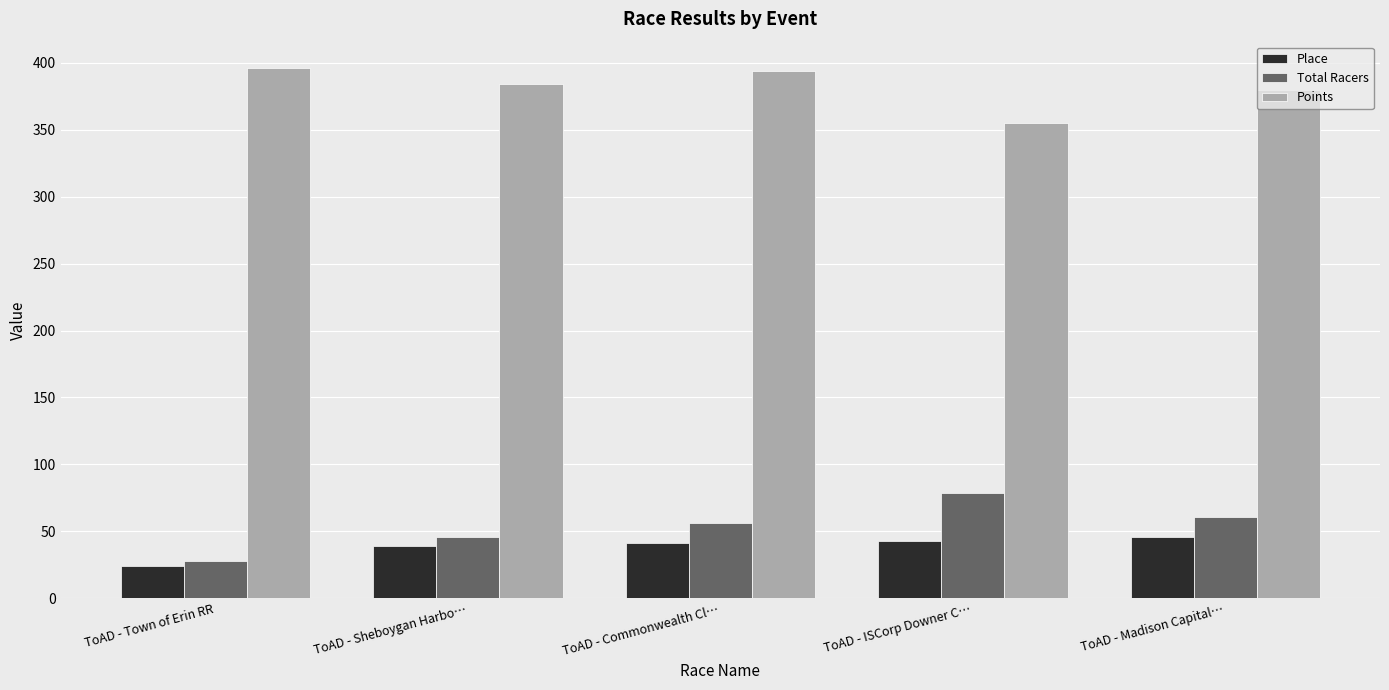

Which series has the largest total across all categories?

Points